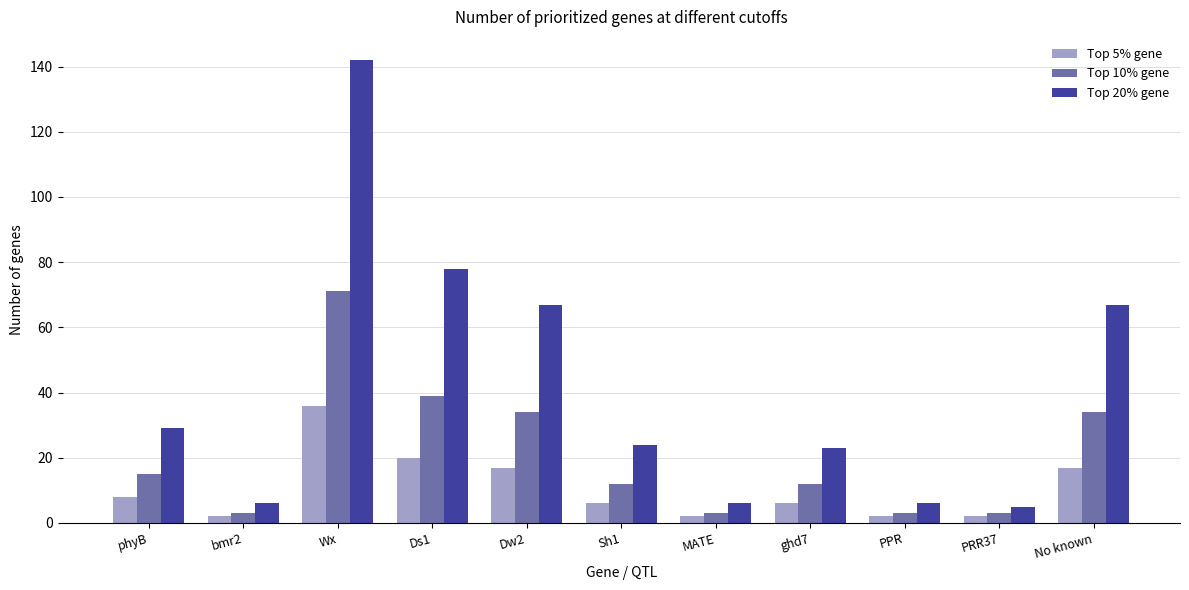

Which label corresponds to the largest value in the chart?

Wx